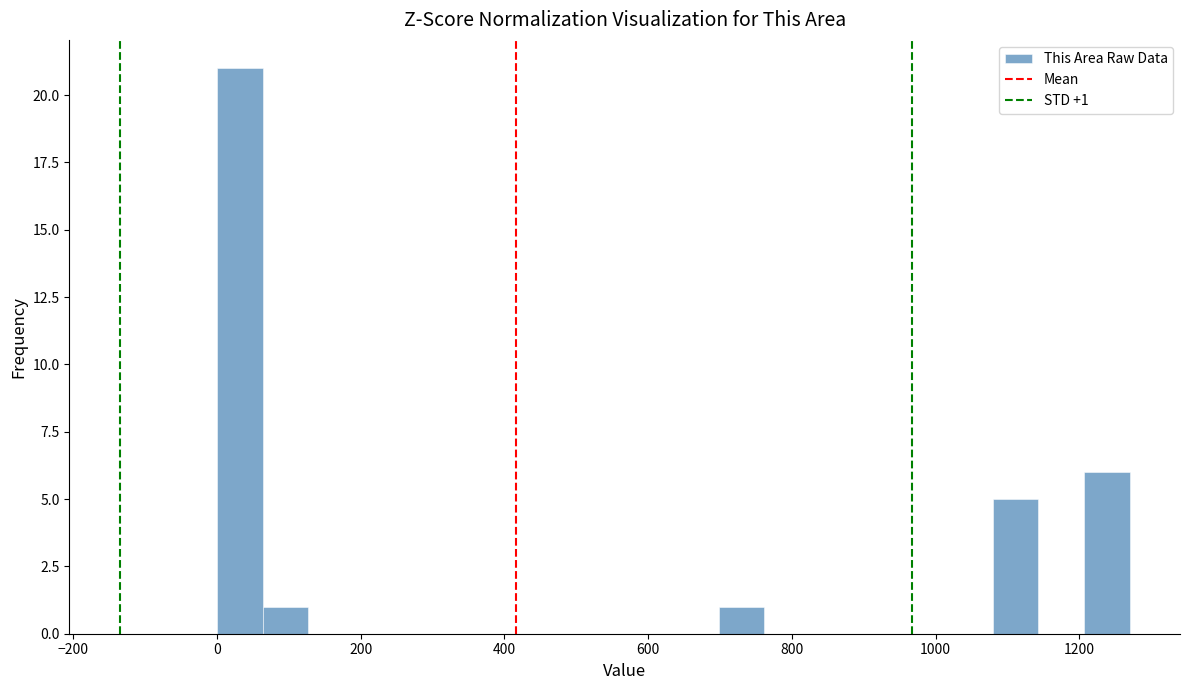

Around what value on the x-axis is the tallest bar? Give the approximate position of its centre, as read against the axis.

40